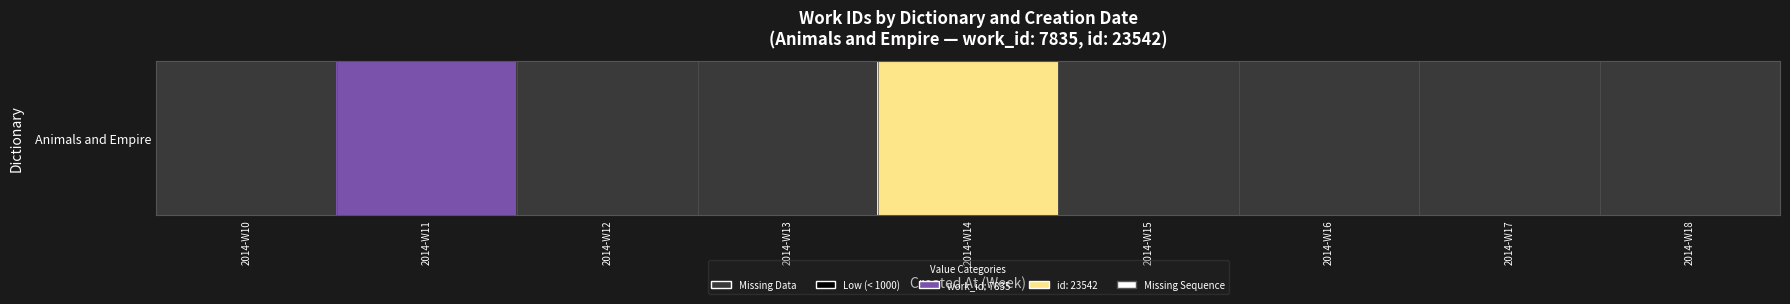

Which has a higher value, 2014-W12 or 2014-W16?

2014-W12